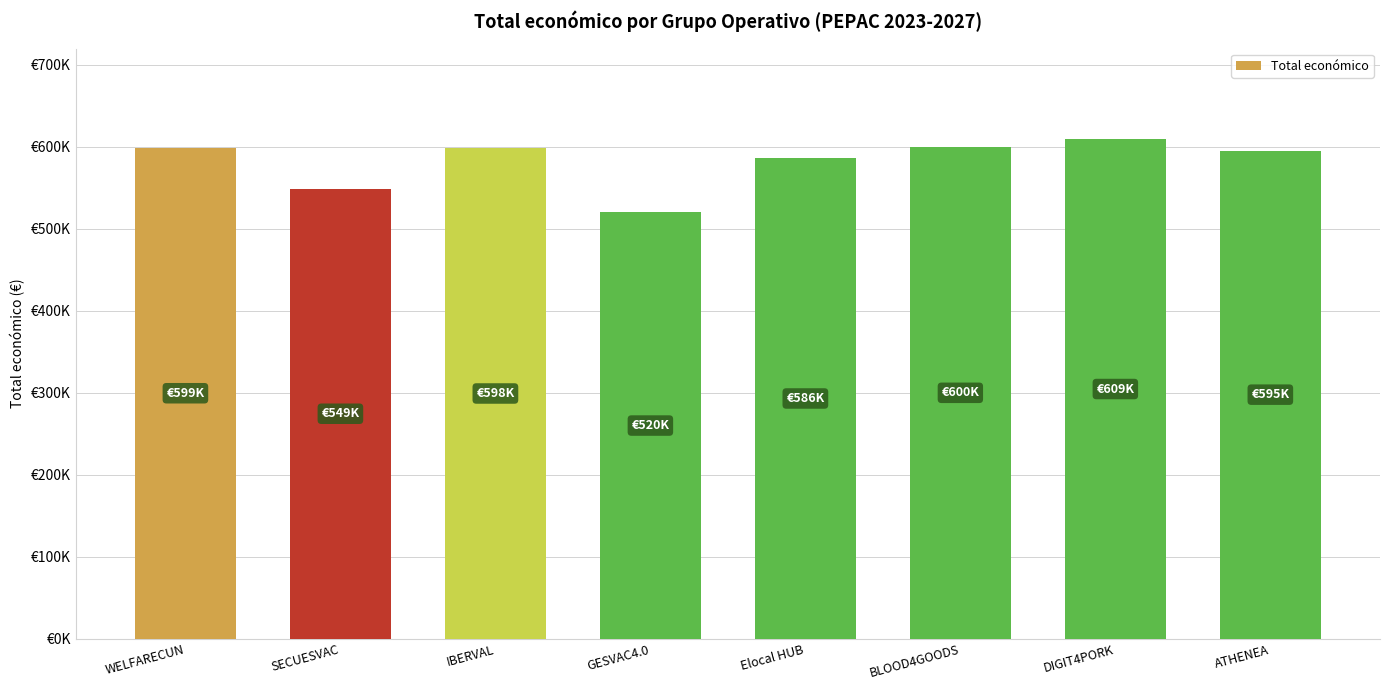

Reading left to right, extract all data points from this chart.

WELFARECUN=598909	SECUESVAC=548889	IBERVAL=598303	GESVAC4.0=520062	Elocal HUB=586120	BLOOD4GOODS=599960	DIGIT4PORK=609206	ATHENEA=595436